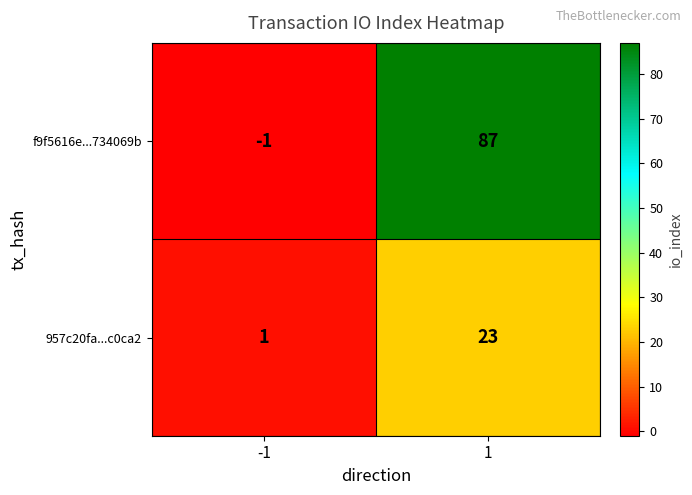

At which category is the sum across all series the highest?

1